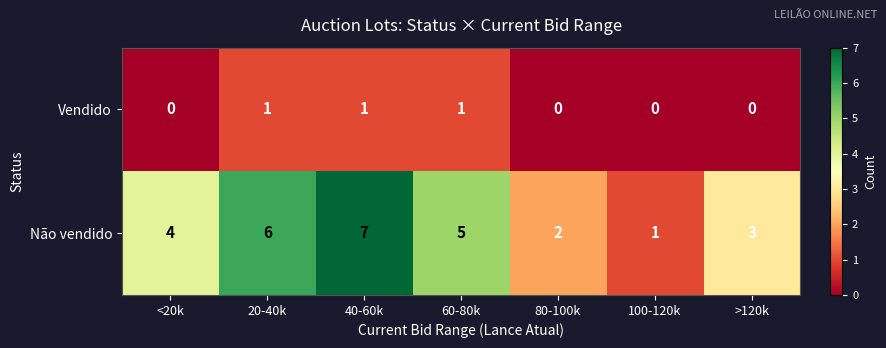

The value of Não vendido at <20k is 6. True or false?

False